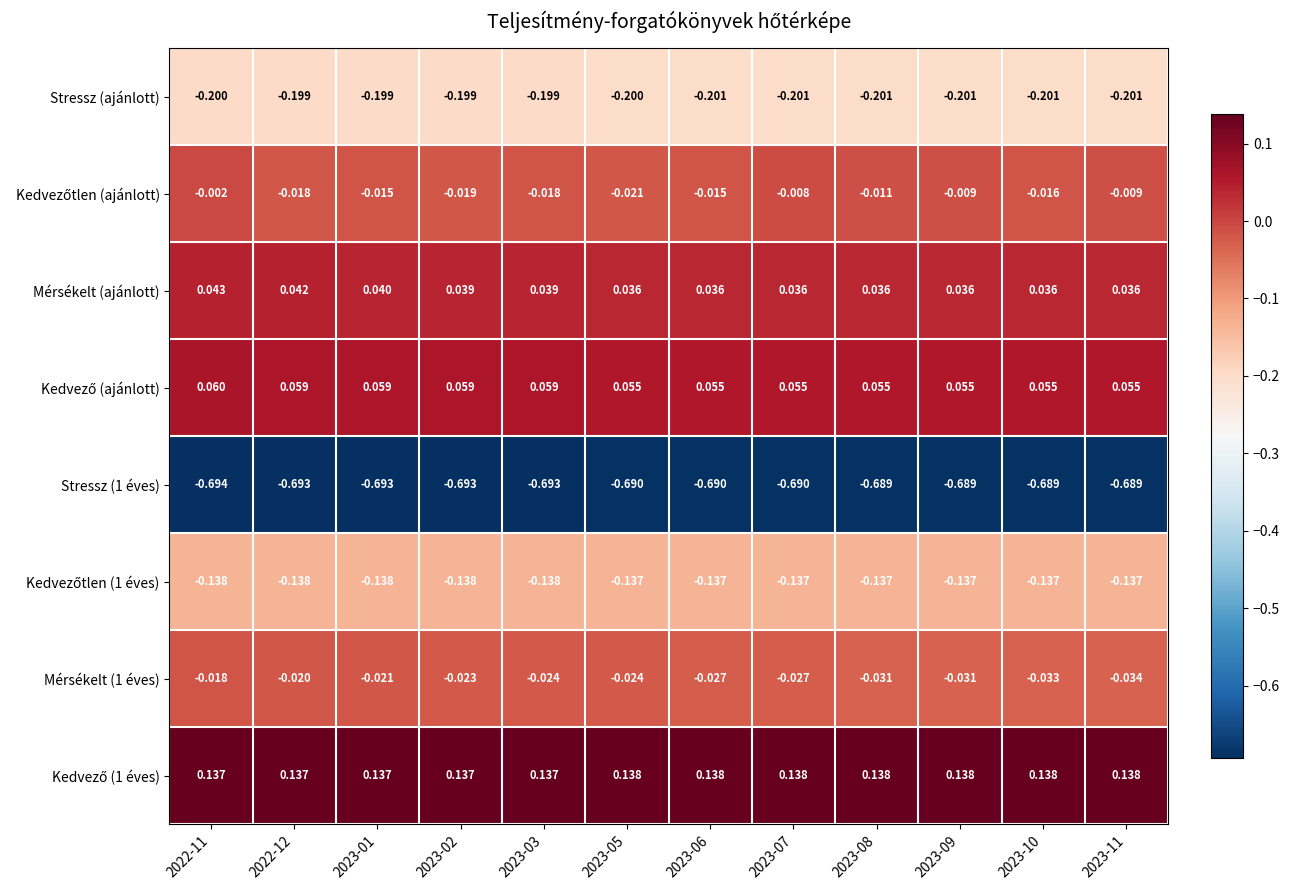

At 2022-12, list the series in order from largest to smallest.

Kedvező (1 éves), Kedvező (ajánlott), Mérsékelt (ajánlott), Kedvezőtlen (ajánlott), Mérsékelt (1 éves), Kedvezőtlen (1 éves), Stressz (ajánlott), Stressz (1 éves)